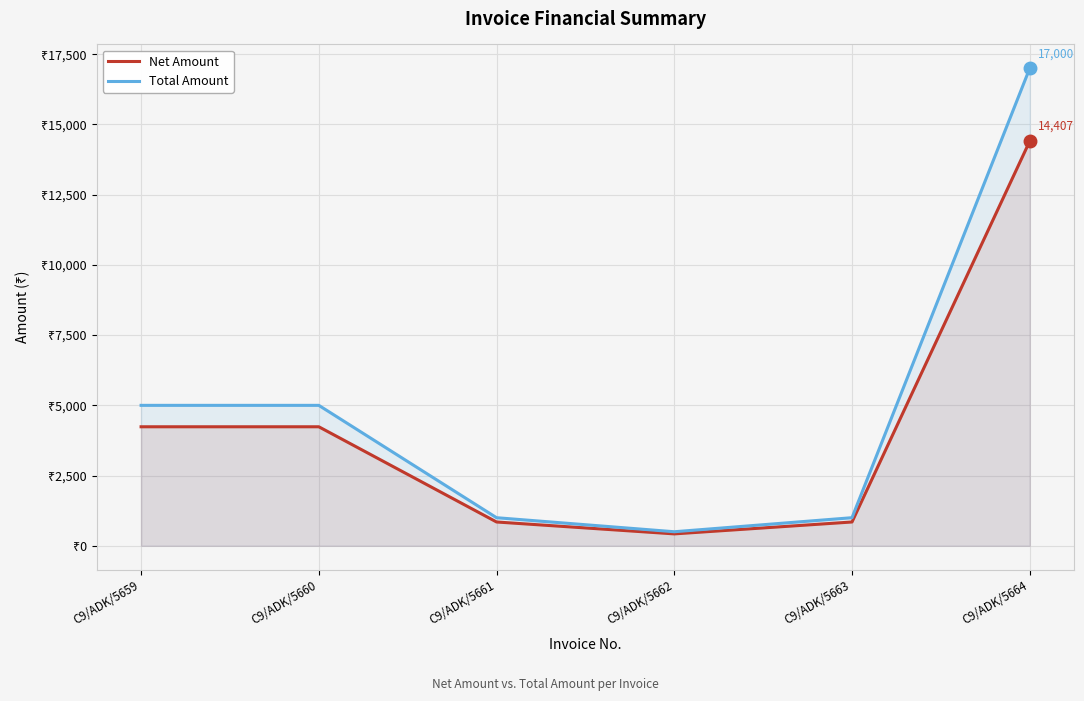

Rank the series by their average value, from highest to lowest.

Total Amount, Net Amount